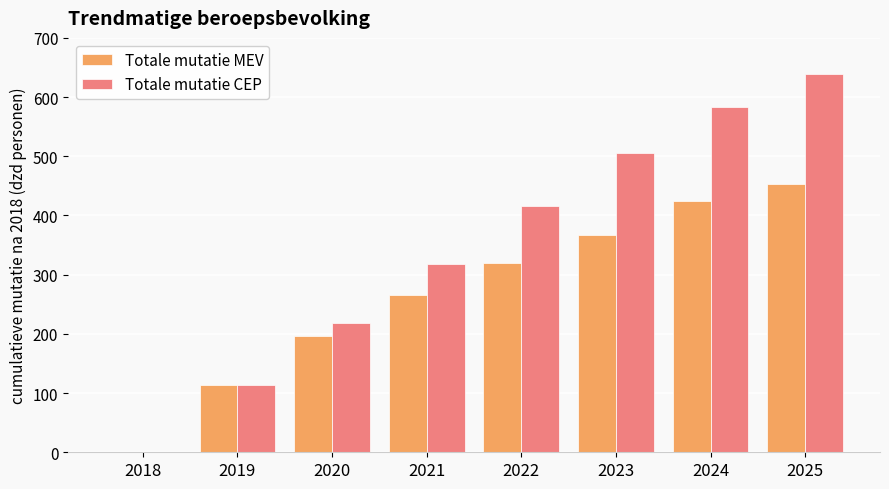

Are the bars horizontal?

No